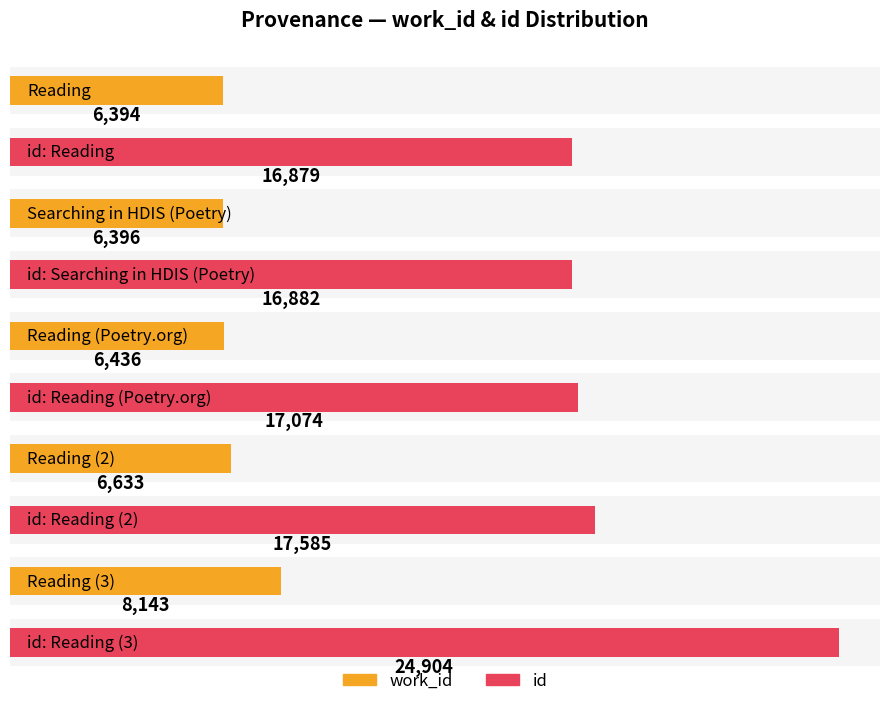

List the labels in order of id value, largest first.

Reading, Reading, Reading (Poetry.org), Searching in HDIS (Poetry), Reading